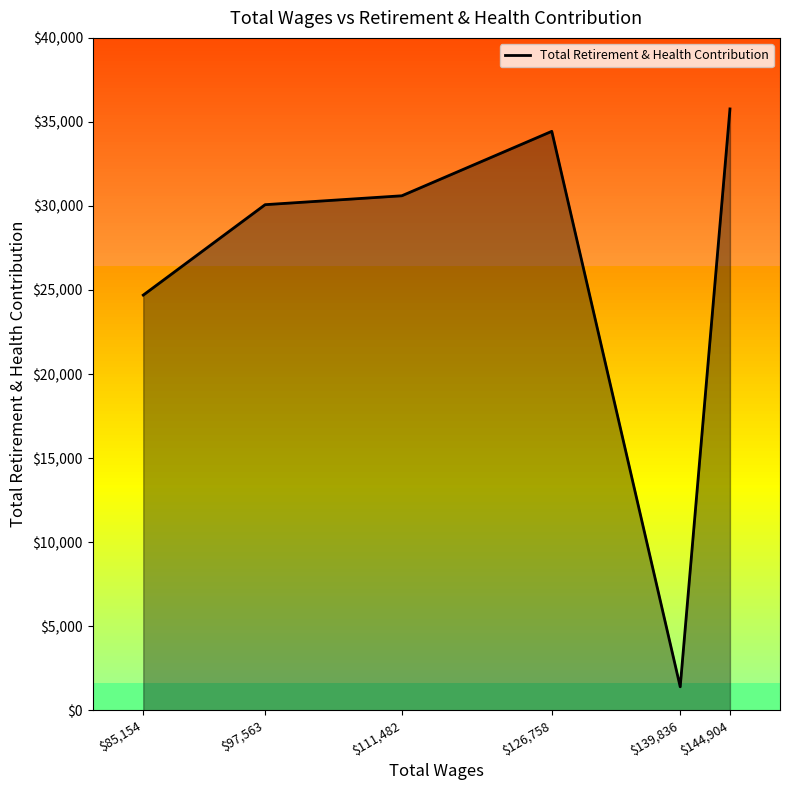

How many interior local valleys (lower than both neighbors) does the data have?

1